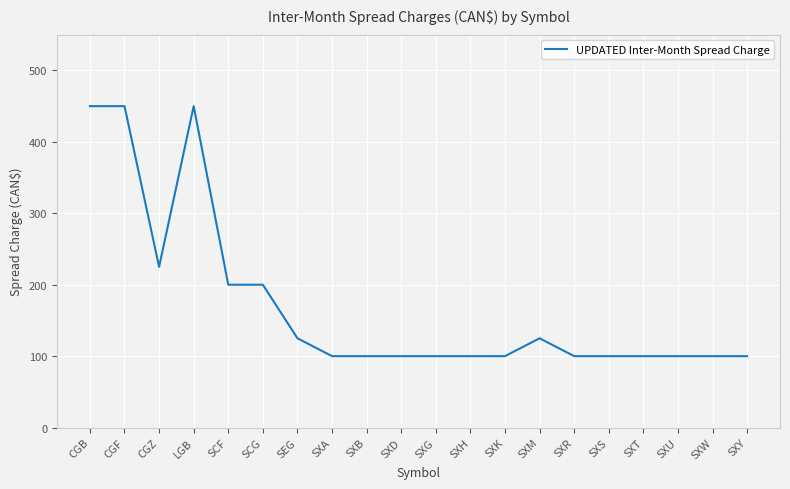

What is the change in value from SEG to SXT?

-25